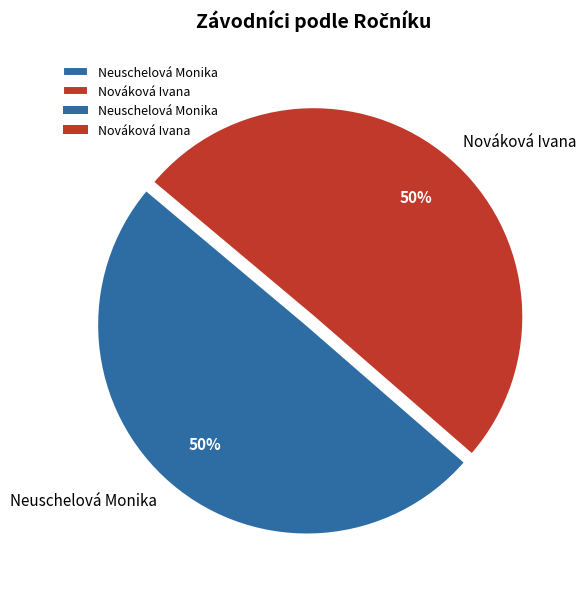

Is the sum of Nováková Ivana and Neuschelová Monika greater than half?

Yes